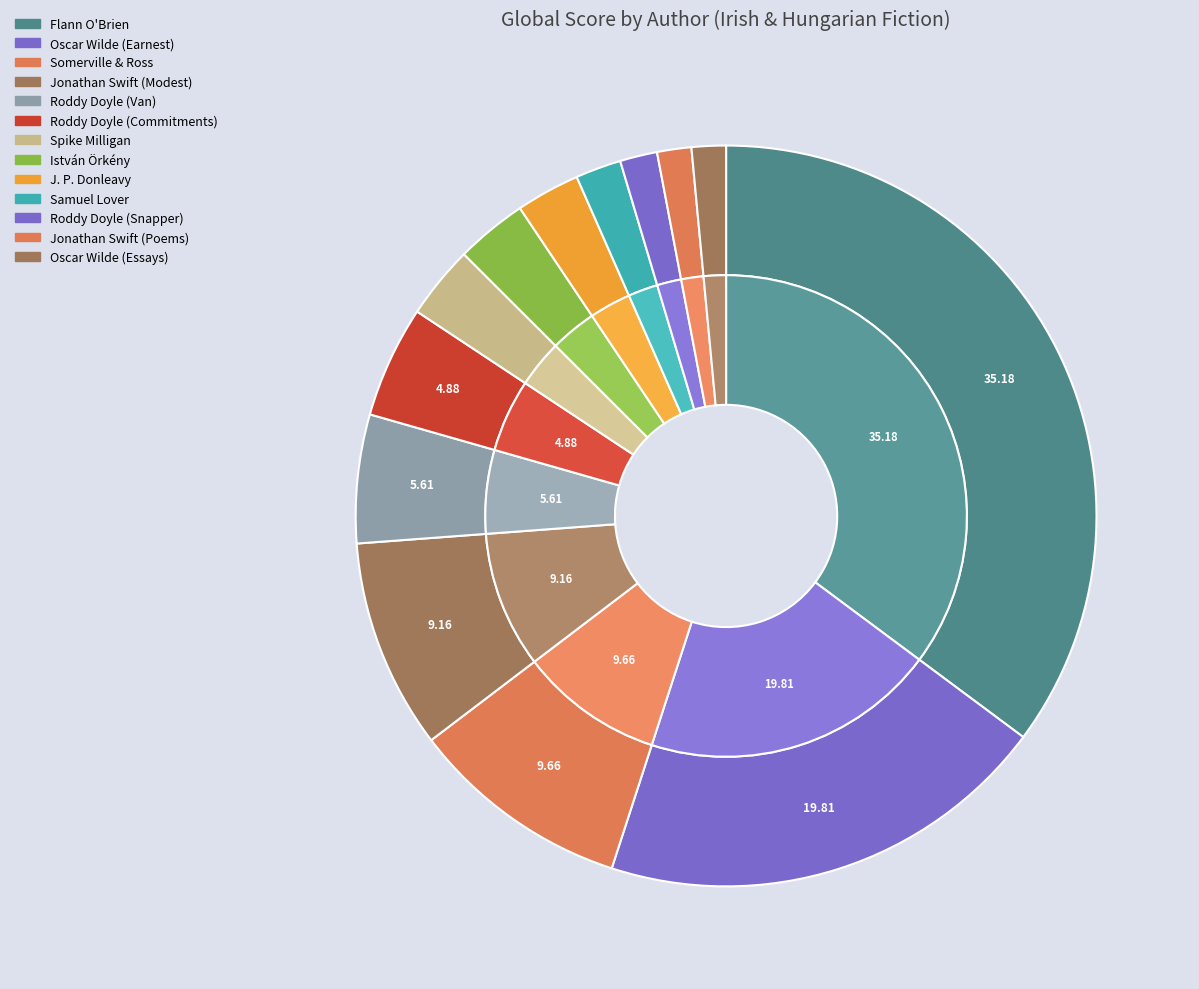

Approximately how many times larger is the value at Oscar Wilde (Essays) compared to Jonathan Swift (Modest)?

0.2